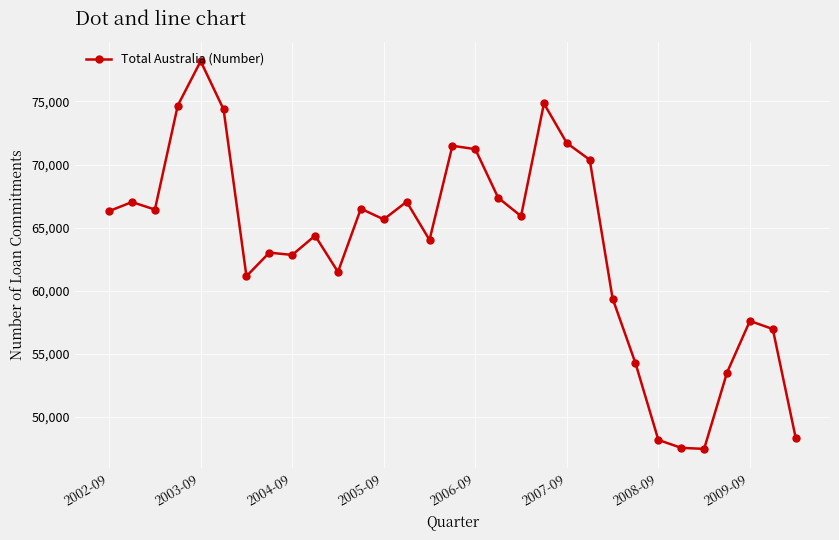

True or false: there are more than 2 points higher than both neighbors.

True